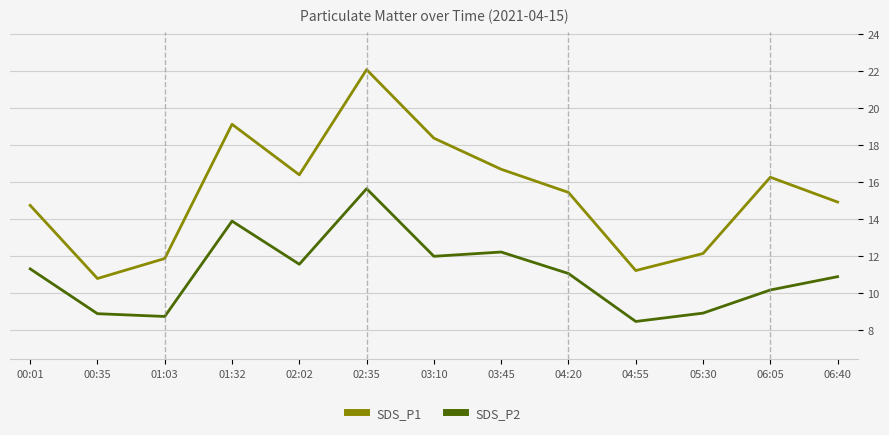

How many lines are shown in the chart?

2